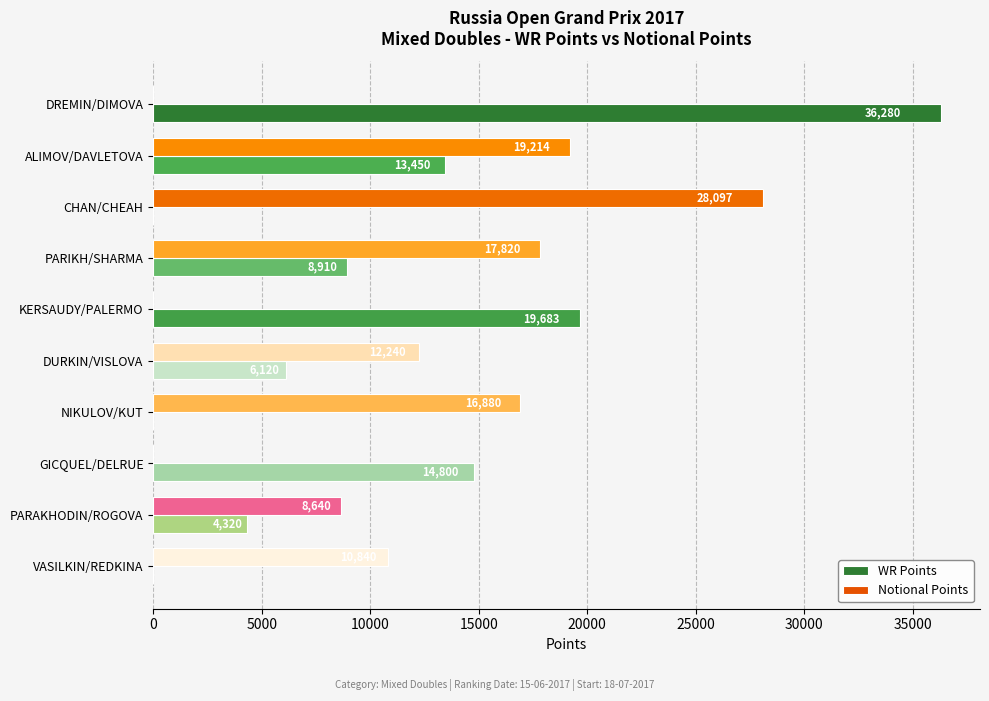

What is the sum of all Notional Points values?

113731